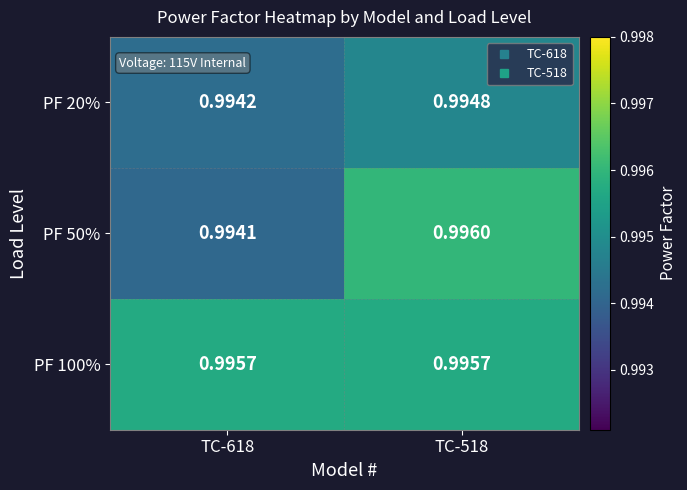

Is the value of PF 20% at TC-618 greater than the value of PF 100% at TC-518?

No